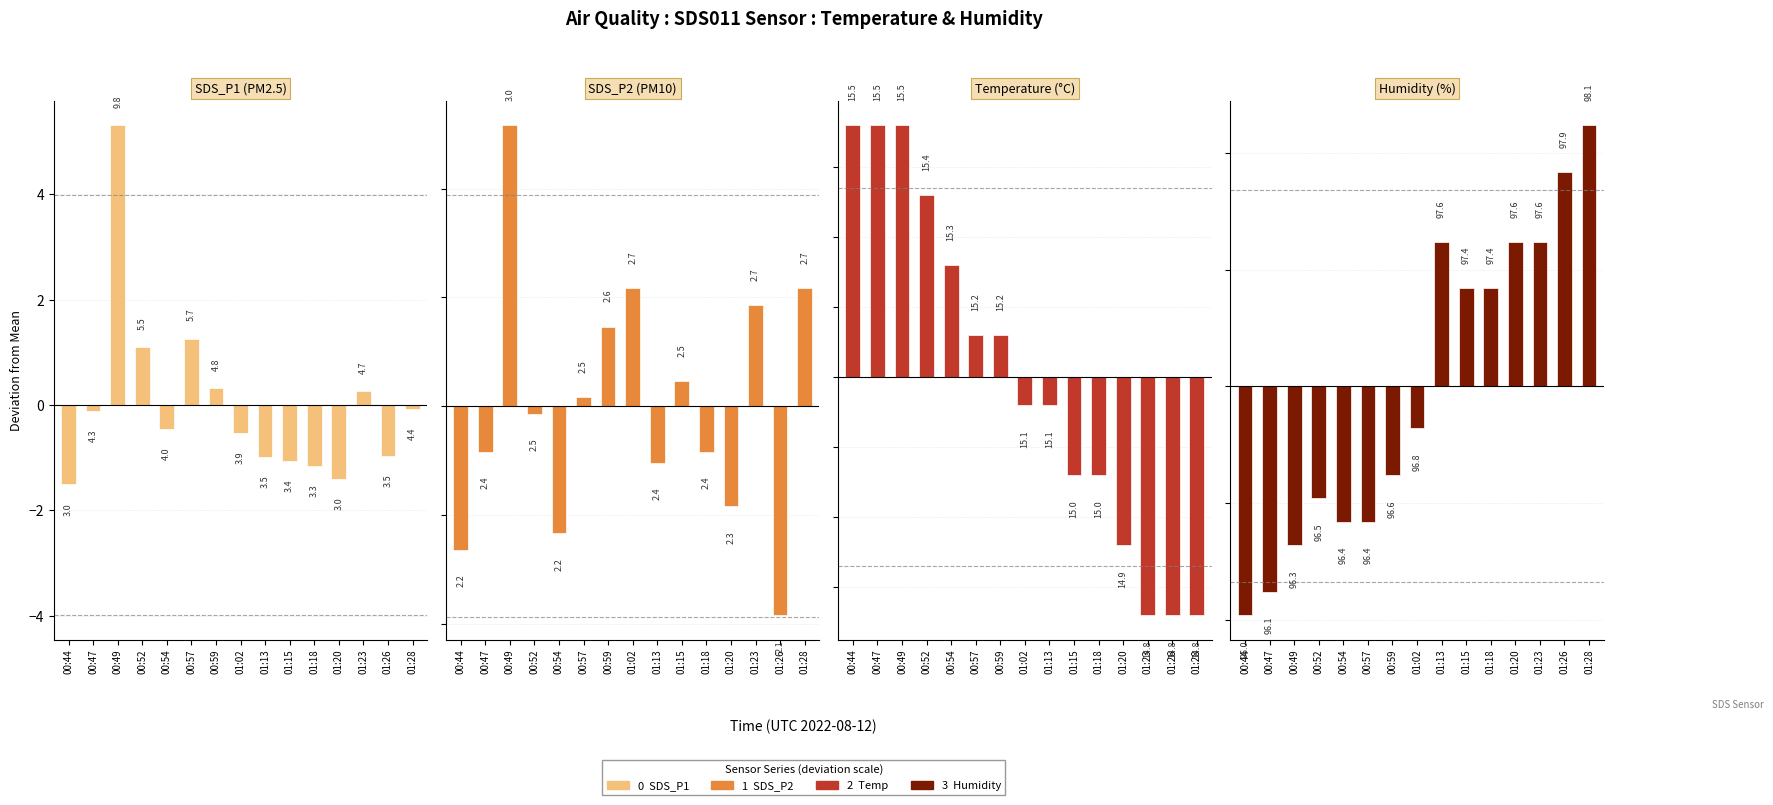

Rank the categories by SDS_P2 (PM10) value from highest to lowest.

00:49, 01:02, 01:28, 01:23, 00:59, 01:15, 00:57, 00:52, 00:47, 01:18, 01:13, 01:20, 00:54, 00:44, 01:26